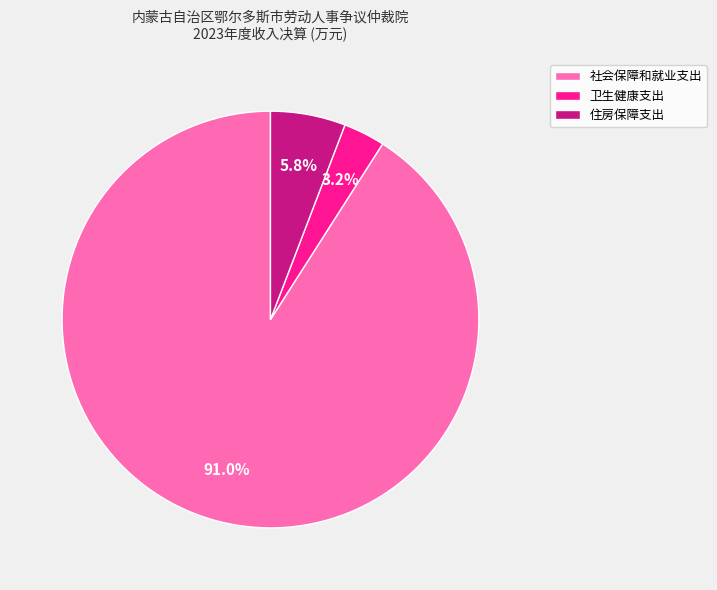

Rank the categories by value from lowest to highest.

卫生健康支出, 住房保障支出, 社会保障和就业支出